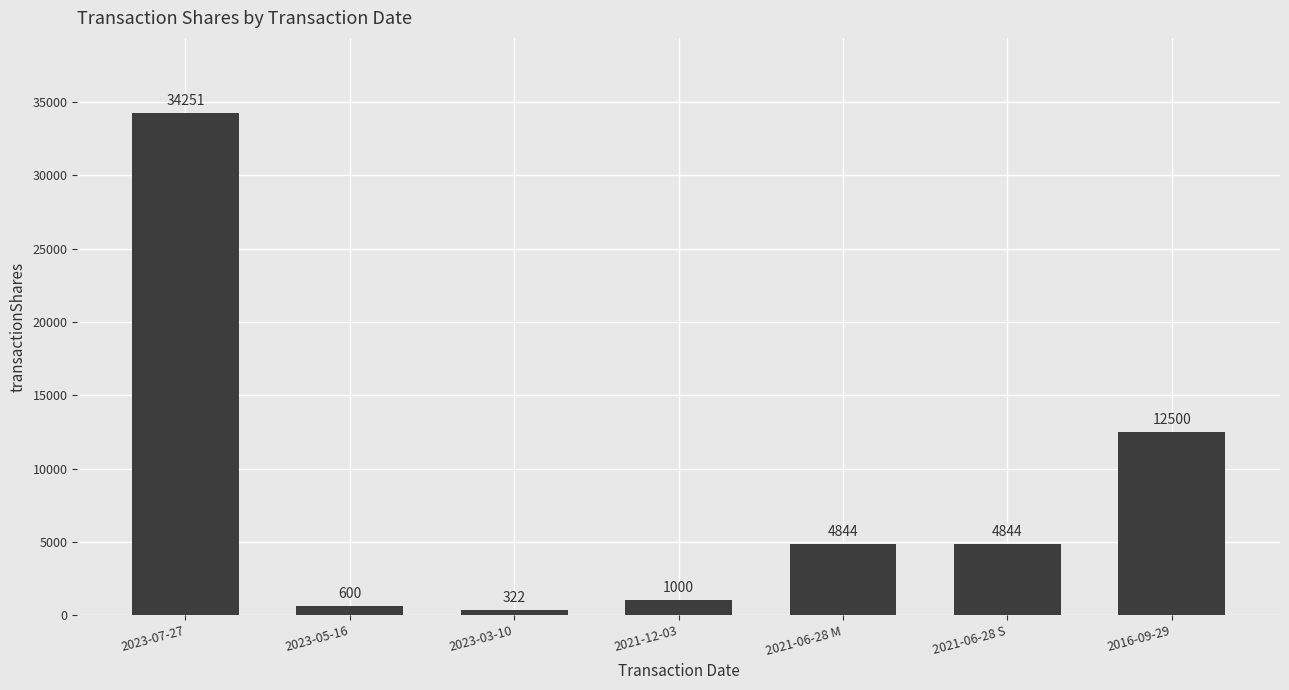

What is the label of the 6th bar from the left?

2021-06-28 S